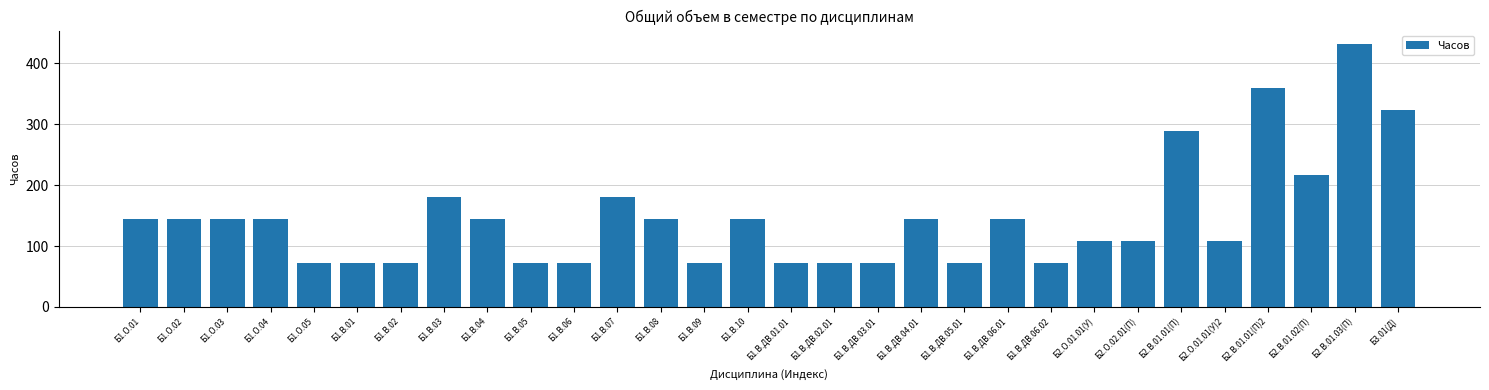

How many distinct data groups are displayed?

1